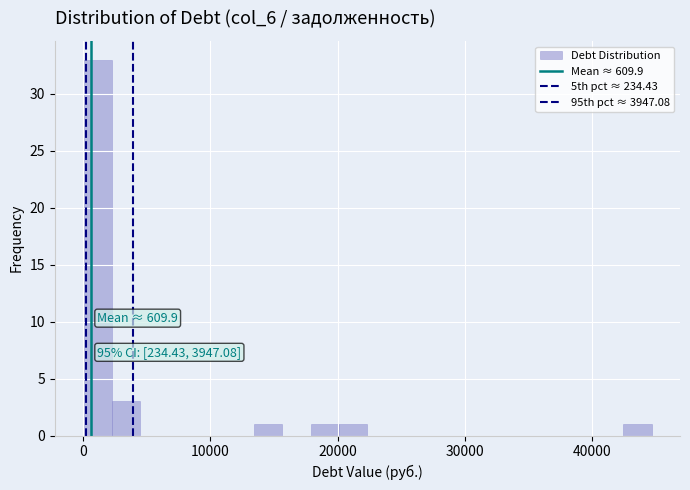

Read against the x-axis, roughly where is the centre of the tallest bar?

1000